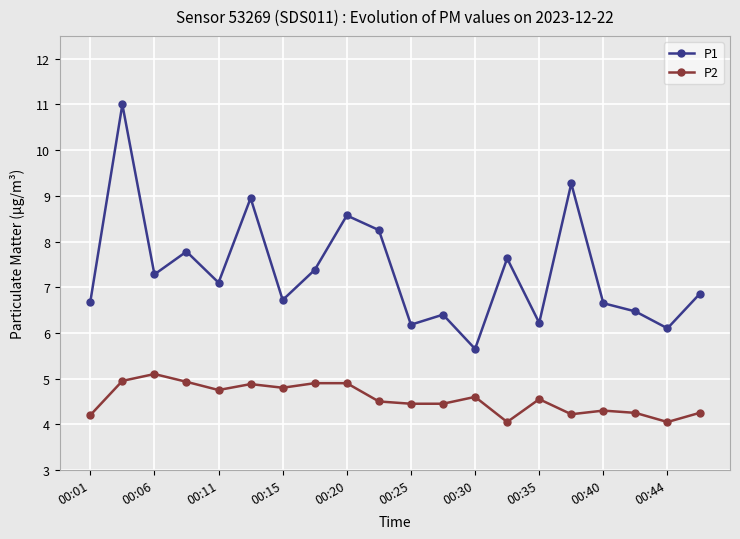

What is the value of the P2 point at the 4th from the left?

4.9